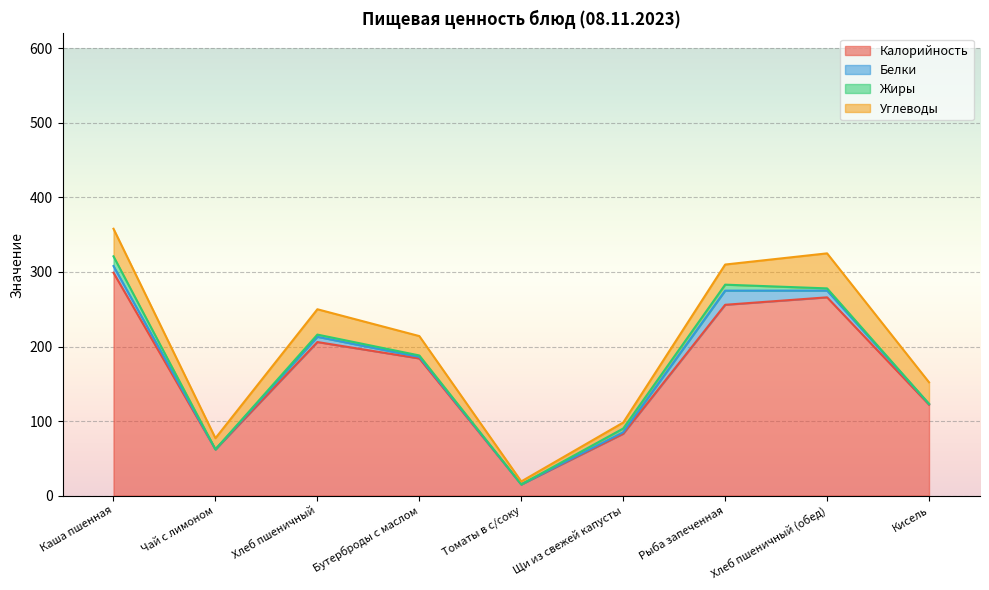

What is the label of the 6th point from the right?

Бутерброды с маслом